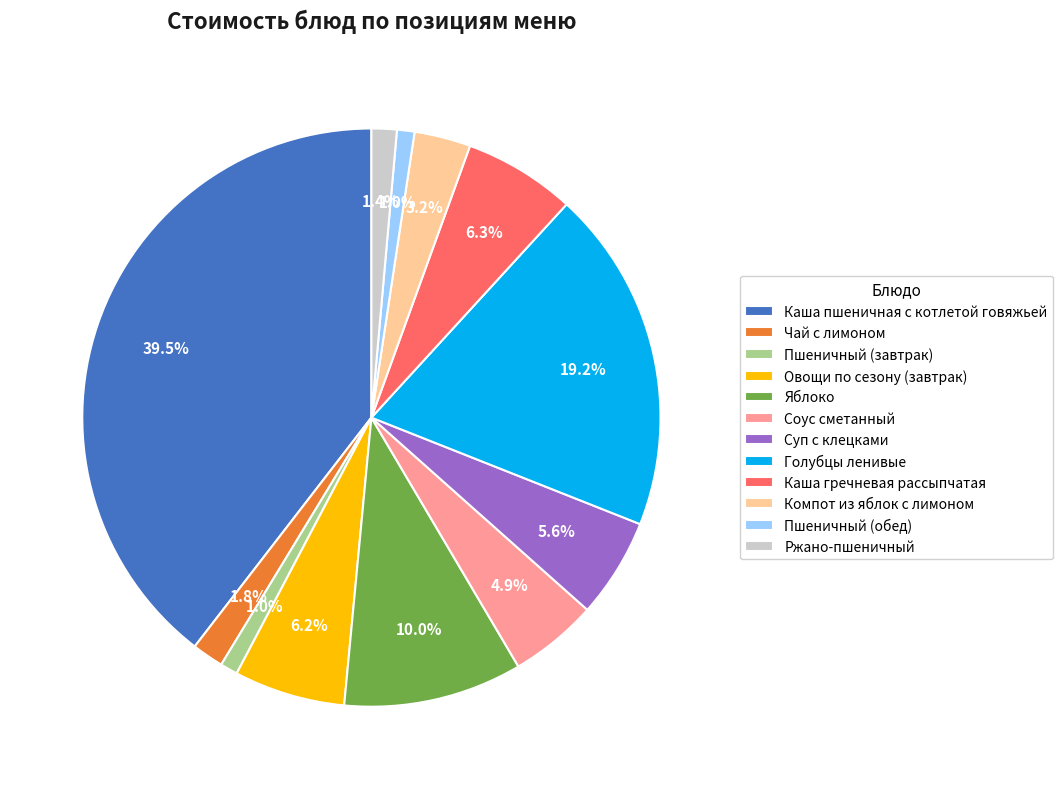

The Компот из яблок с лимоном slice represents 3% of the pie. True or false?

True